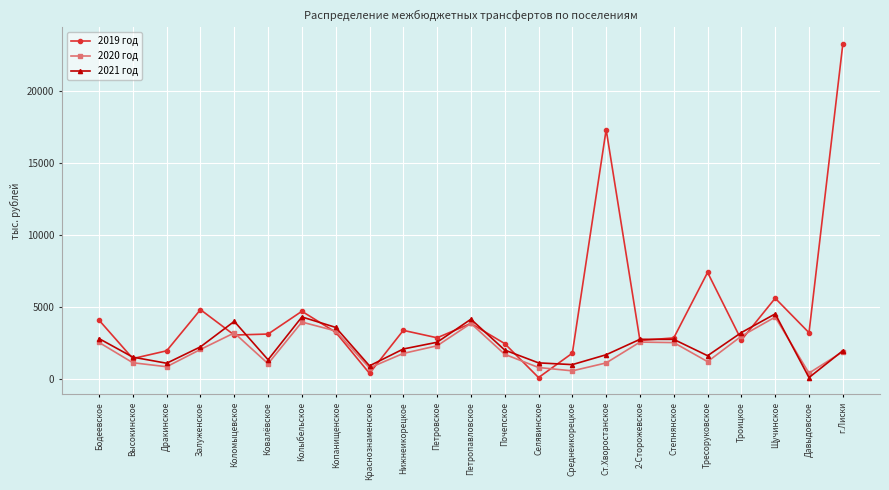

Which series has the largest total across all categories?

2019 год